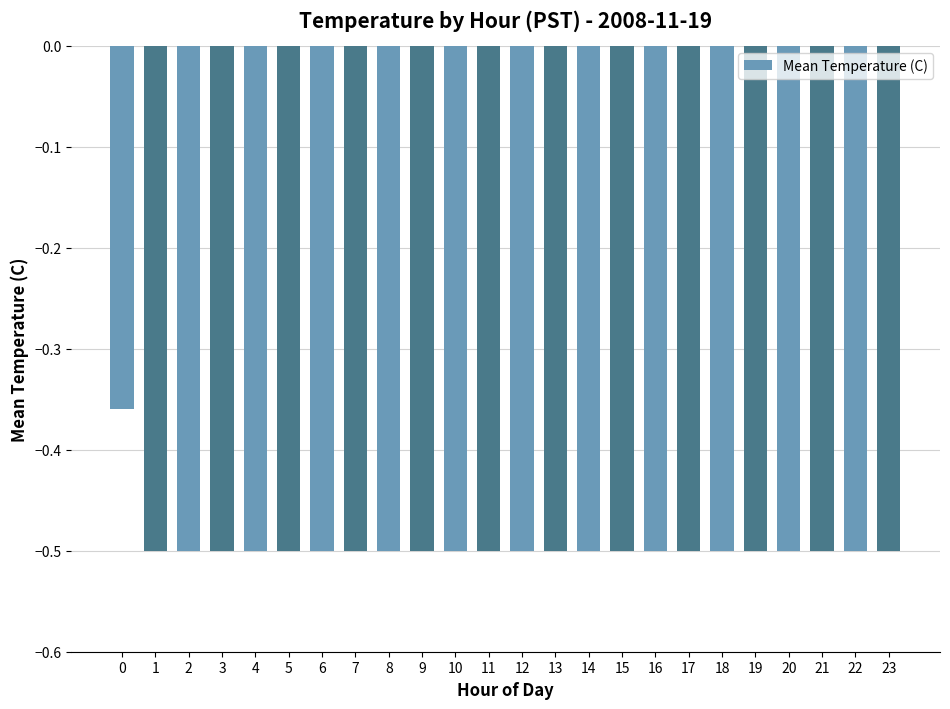

What is the value of the 12th bar from the left?

-0.5